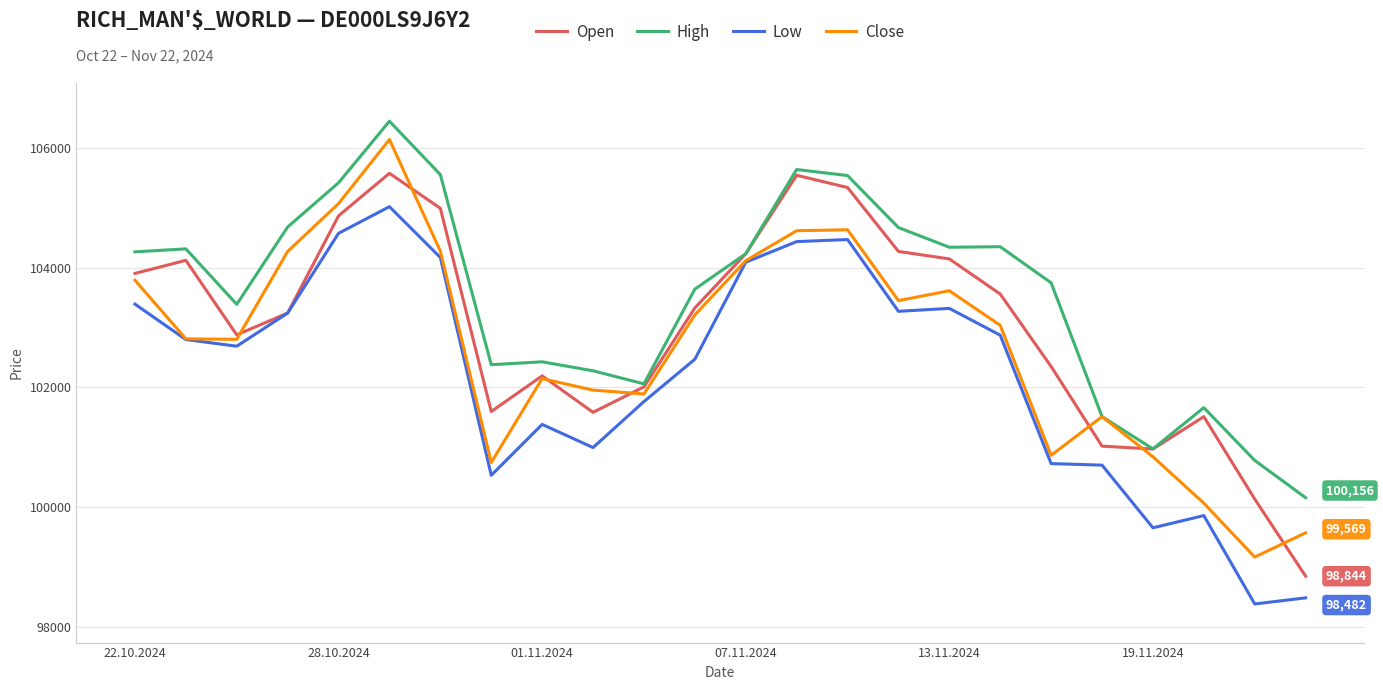

What is the highest value of the Close series?

106143